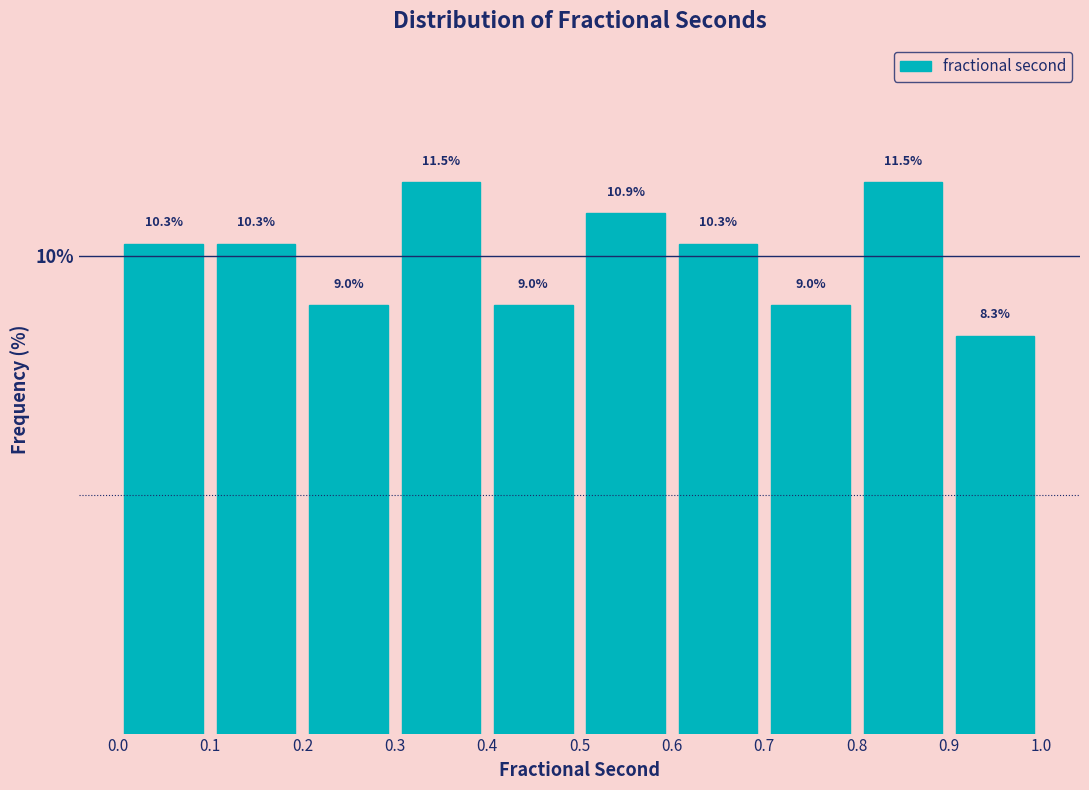

Reading left to right, transcribe this chart: for each bar, give the range it covers on the x-axis and its height.

0.0 to 0.1: 10.3
0.1 to 0.2: 10.3
0.2 to 0.3: 9.0
0.3 to 0.4: 11.5
0.4 to 0.5: 9.0
0.5 to 0.6: 10.9
0.6 to 0.7: 10.3
0.7 to 0.8: 9.0
0.8 to 0.9: 11.5
0.9 to 1.0: 8.3